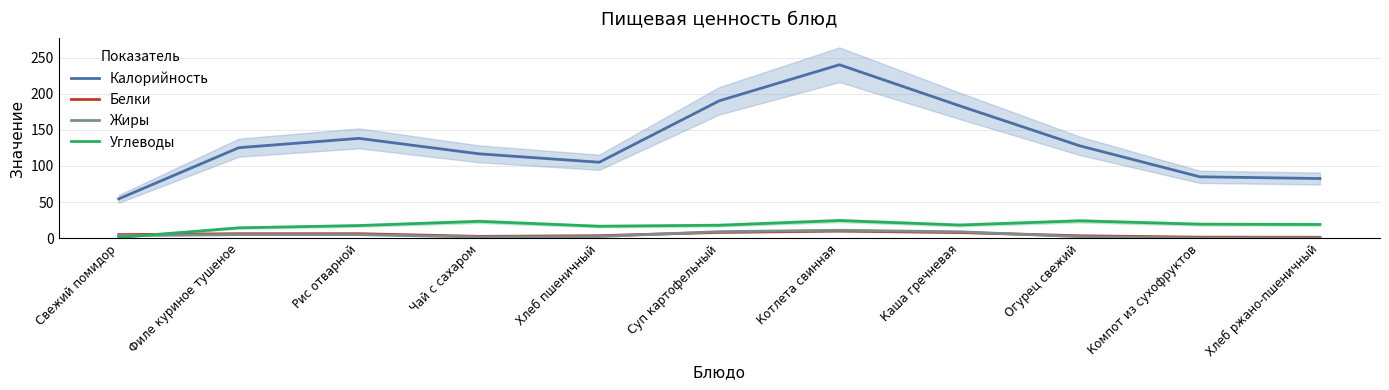

Where do Жиры and Углеводы first cross each other?

Свежий помидор and Филе куриное тушеное